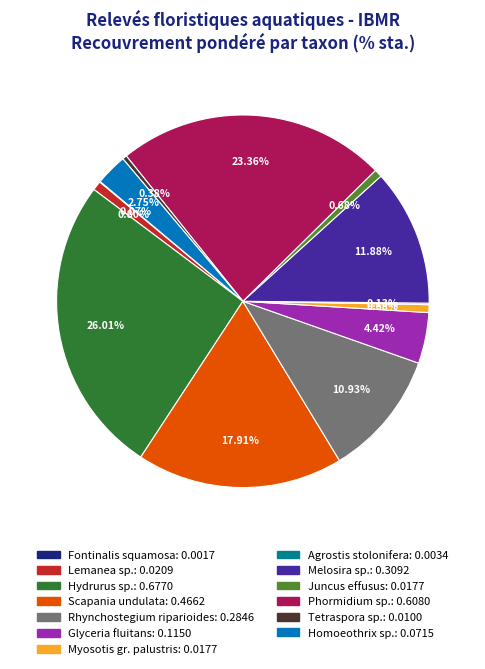

Is it true that Tetraspora sp. is 8% of the pie?

False